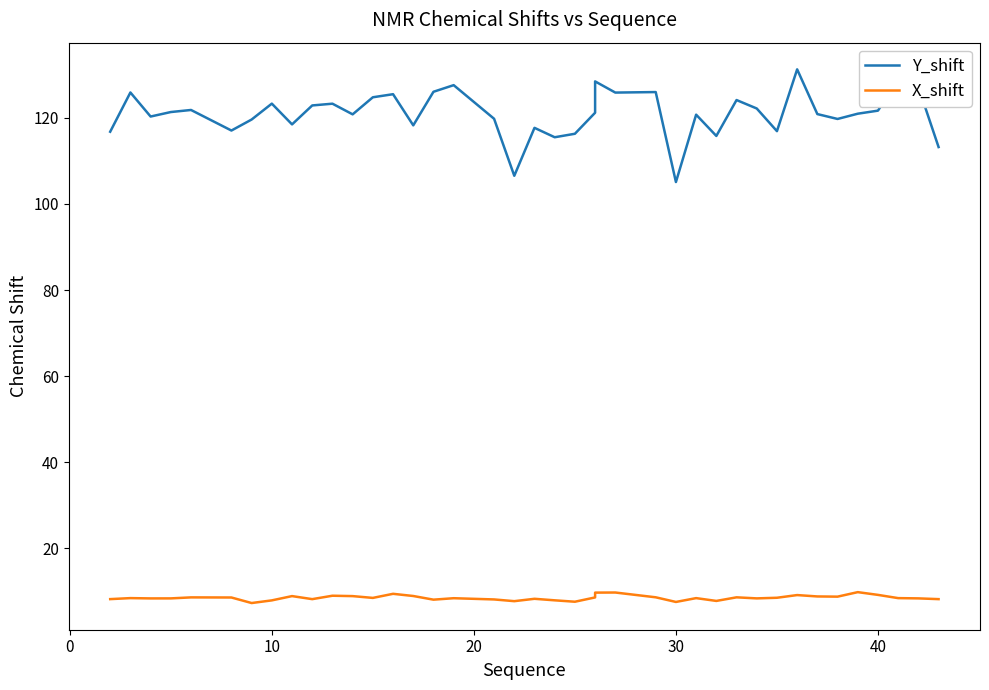

True or false: X_shift has more than 0 interior local peaks.

True